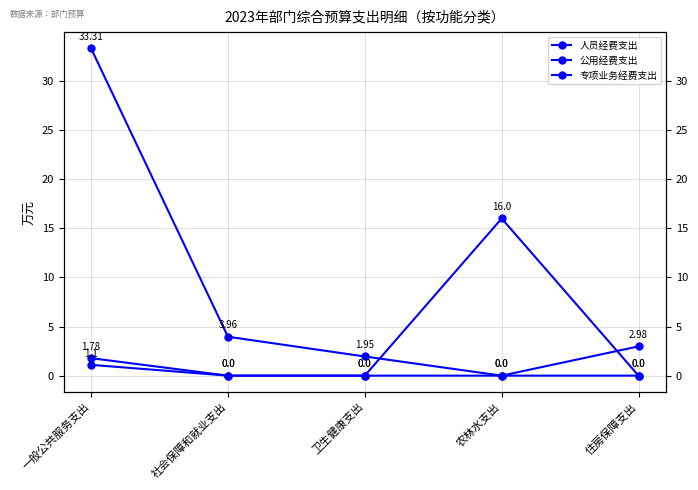

Reading left to right, extract all data points from this chart.

人员经费支出: 一般公共服务支出=33.3	社会保障和就业支出=4.0	卫生健康支出=1.9	农林水支出=0.0	住房保障支出=3.0
公用经费支出: 一般公共服务支出=1.8	社会保障和就业支出=0.0	卫生健康支出=0.0	农林水支出=0.0	住房保障支出=0.0
专项业务经费支出: 一般公共服务支出=1.1	社会保障和就业支出=0.0	卫生健康支出=0.0	农林水支出=16.0	住房保障支出=0.0